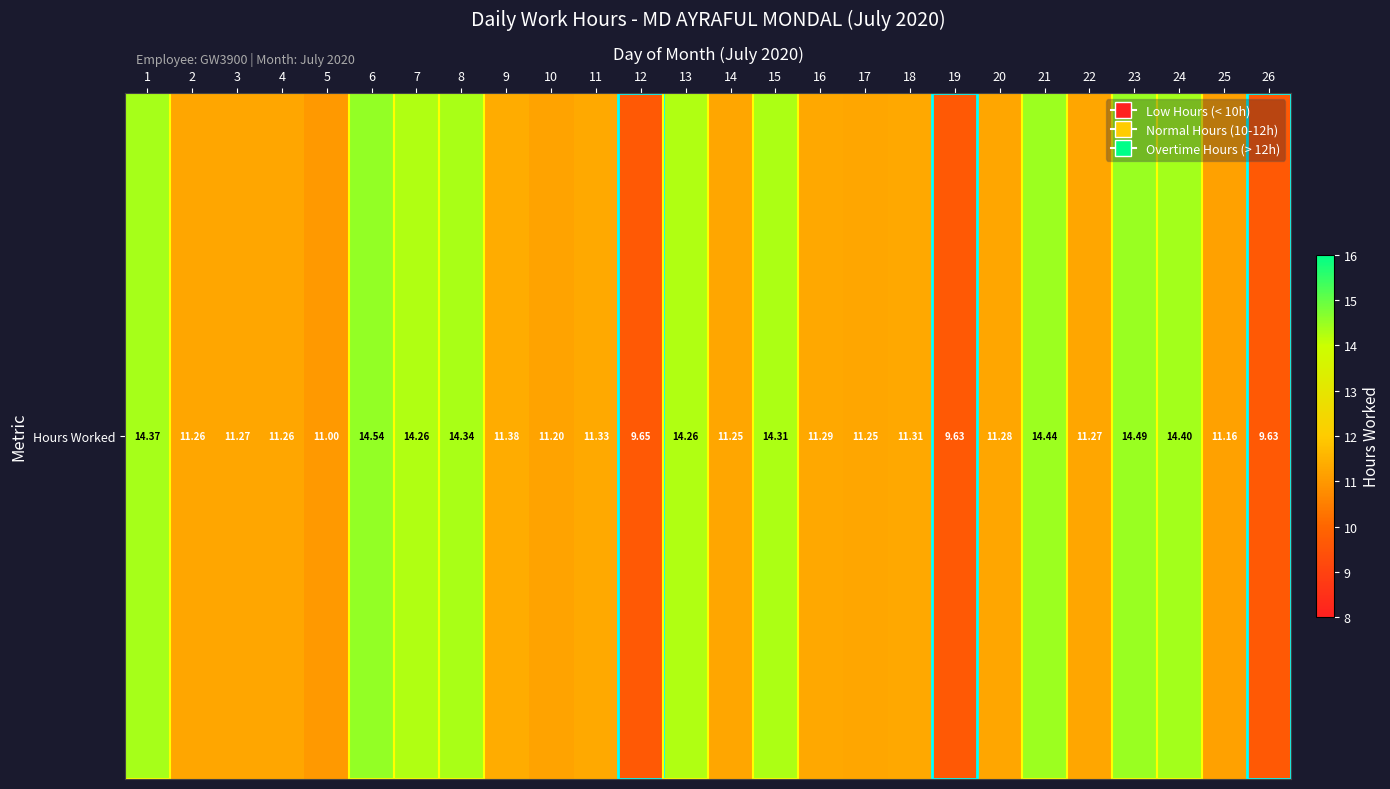

What is the smallest value displayed?

9.6